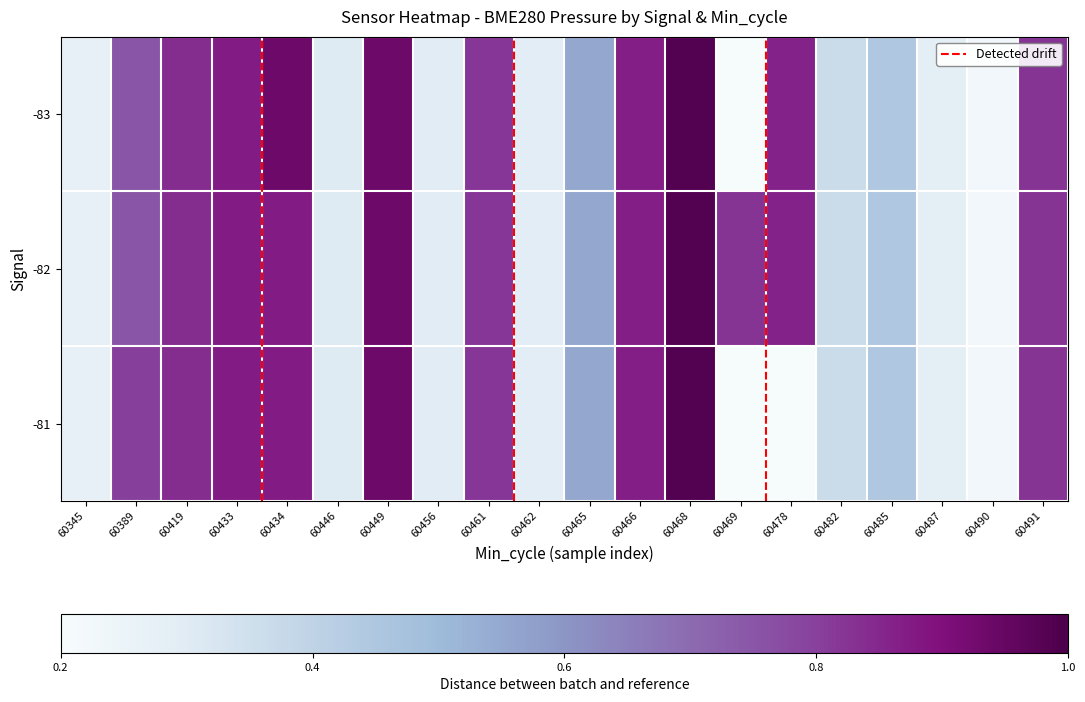

Rank the series at 60446 from lowest to highest value.

-83, -82, -81